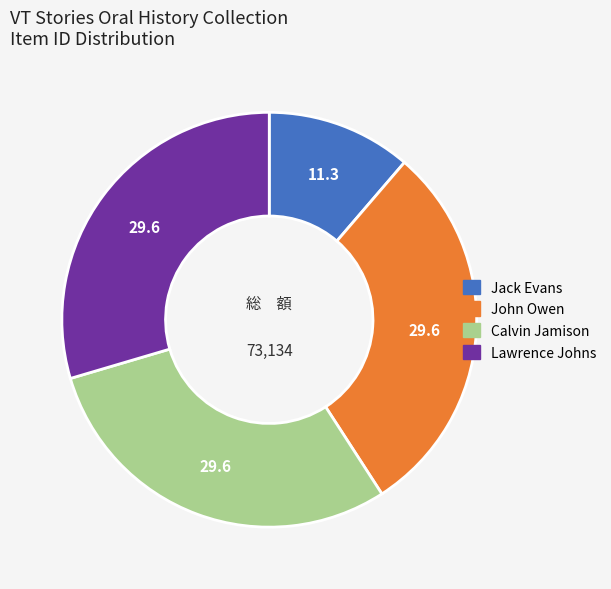

The Lawrence Johns slice represents 35% of the pie. True or false?

False